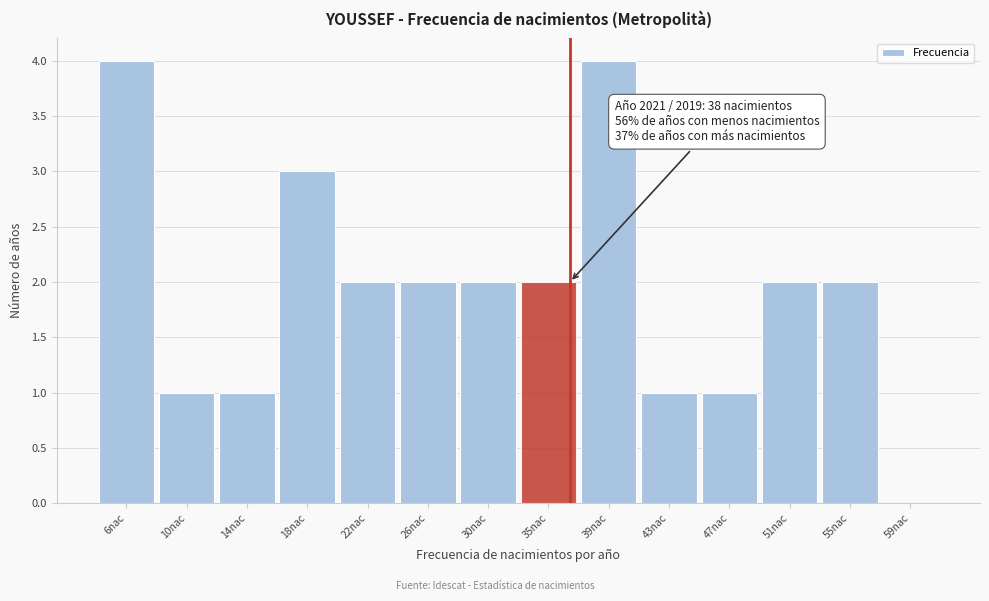

Reading left to right, what are all the values shown in this chart?

6nac=4	10nac=1	14nac=1	18nac=3	22nac=2	26nac=2	30nac=2	35nac=2	39nac=4	43nac=1	47nac=1	51nac=2	55nac=2	59nac=0